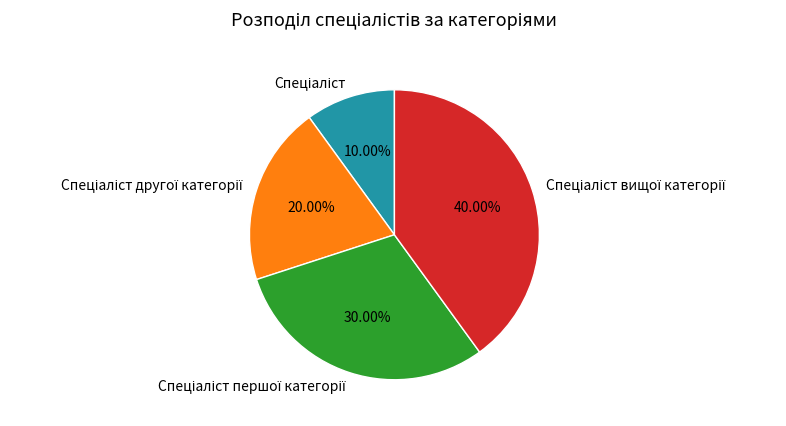

Is there a majority slice in this chart?

No